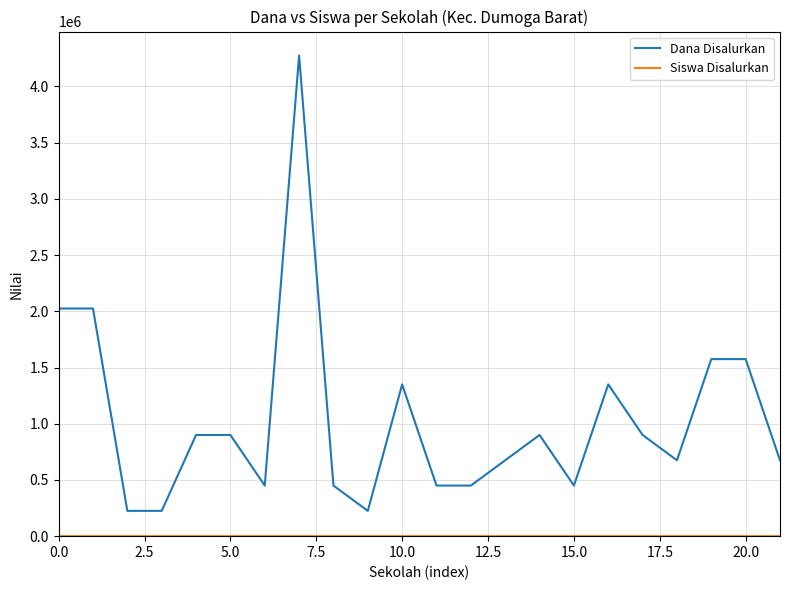

What is the greatest value displayed?

4275000